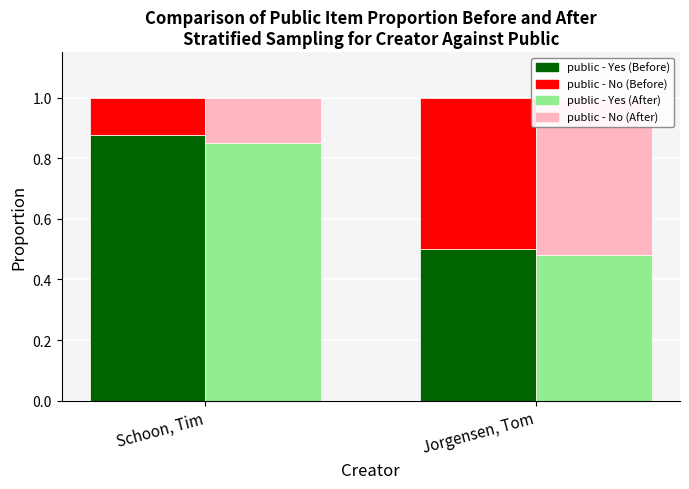

Reading left to right, list all the values displayed in this chart.

public - Yes (Before): Schoon, Tim=0.9	Jorgensen, Tom=0.5
public - No (Before): Schoon, Tim=0.1	Jorgensen, Tom=0.5
public - Yes (After): Schoon, Tim=0.8	Jorgensen, Tom=0.5
public - No (After): Schoon, Tim=0.2	Jorgensen, Tom=0.5